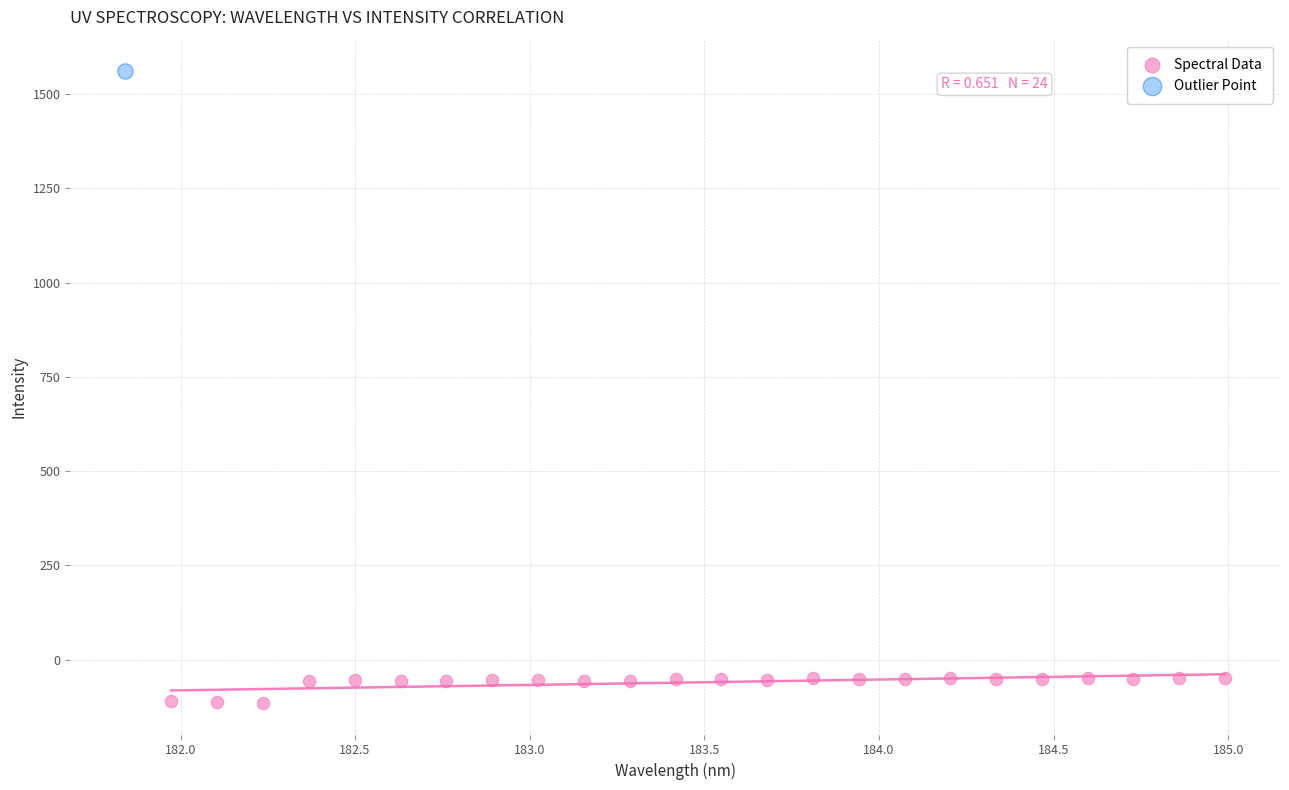

What are all the series names shown in the legend?

Spectral Data, Outlier Point